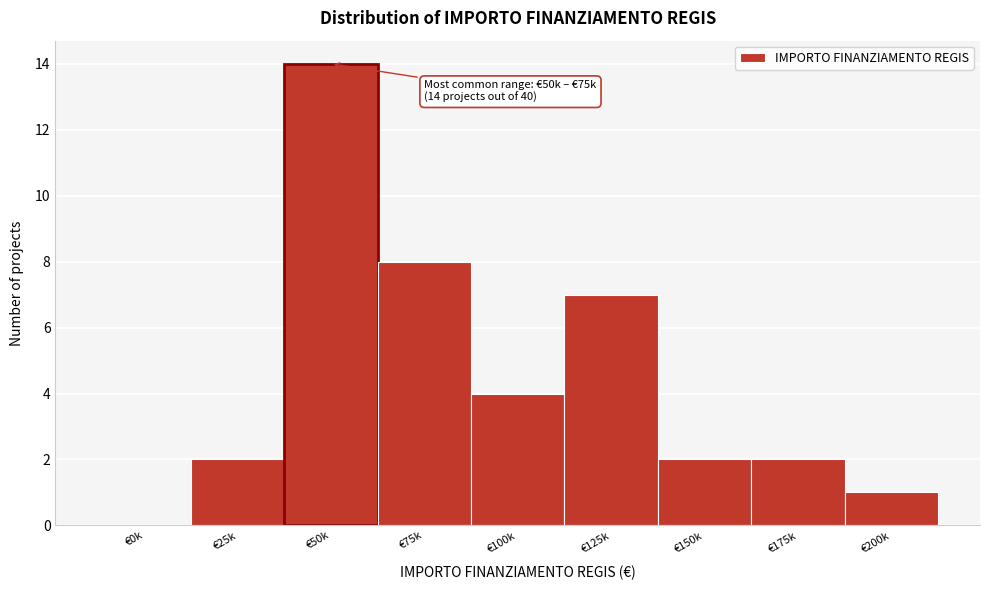

Reading left to right, transcribe all the data shown in this chart.

€0k=0	€25k=2	€50k=14	€75k=8	€100k=4	€125k=7	€150k=2	€175k=2	€200k=1